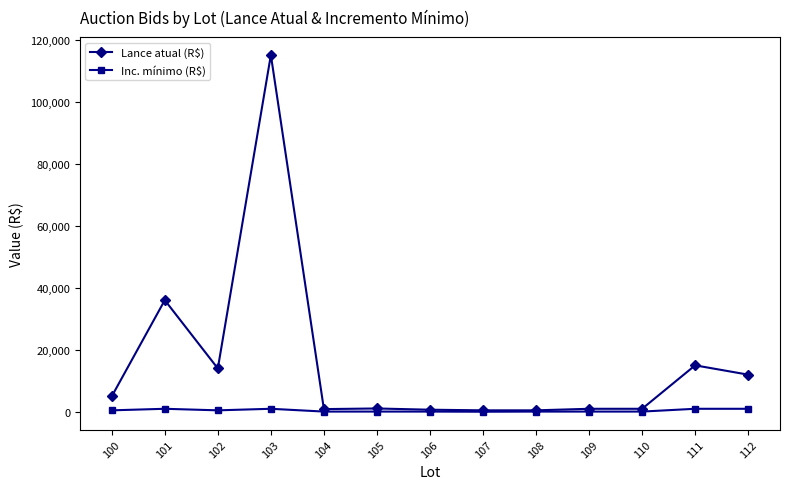

True or false: Lance atual (R$) has more than 0 interior local peaks.

True